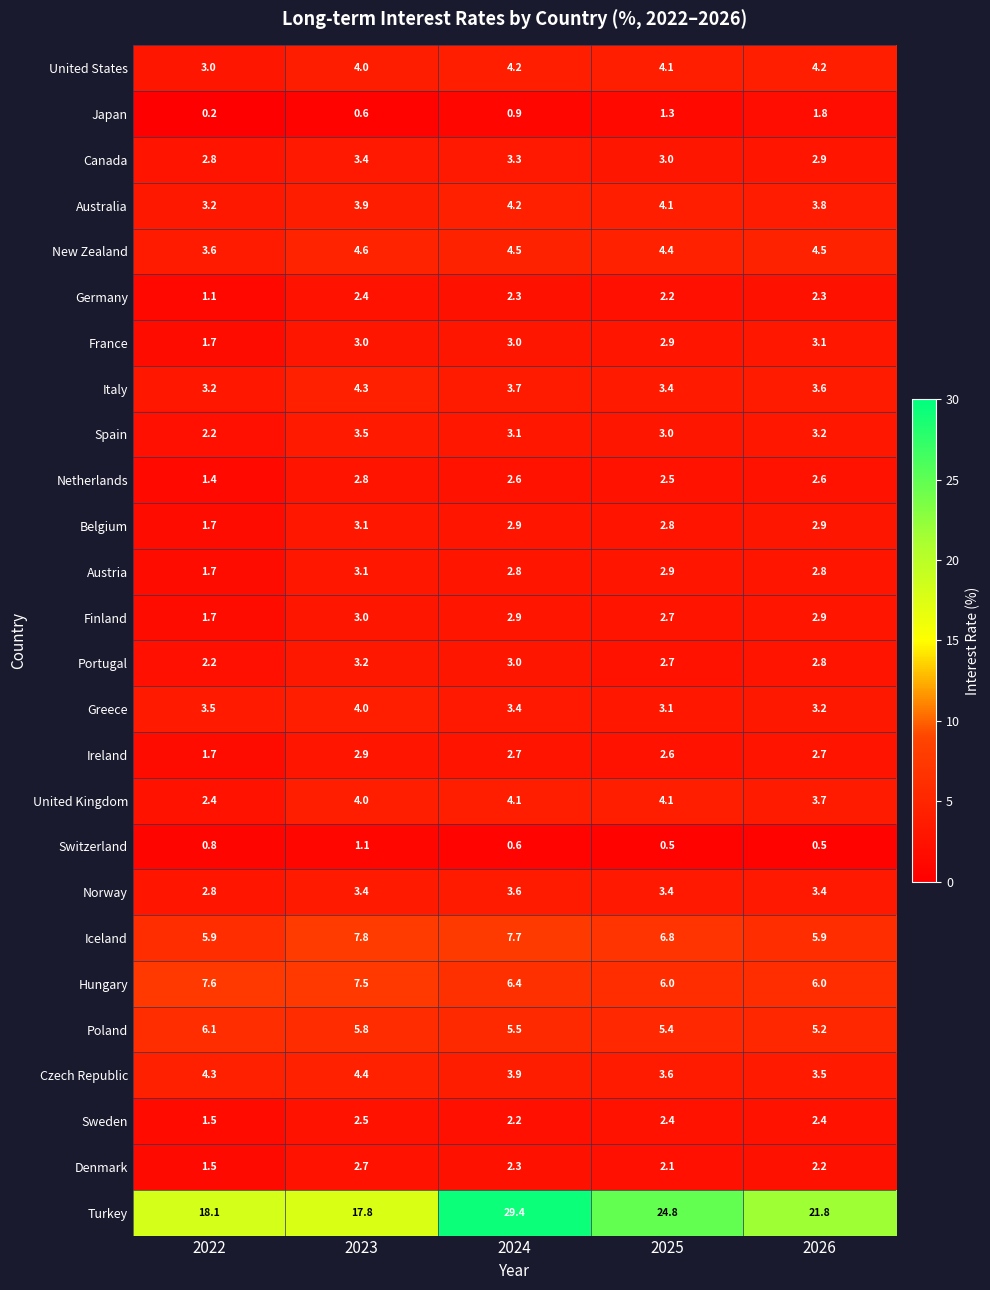

What is the difference between the maximum and second lowest values in the Poland series?

0.7